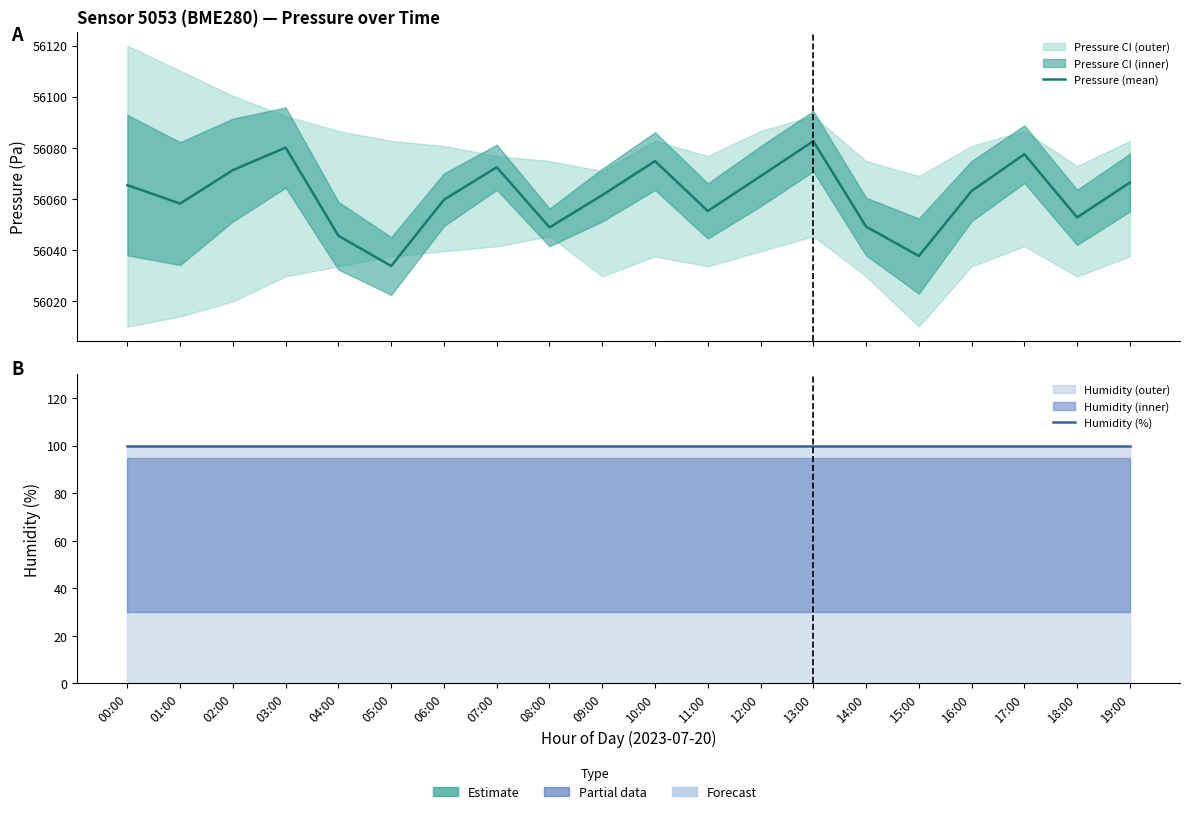

At 18:00, list the series in order from largest to smallest.

Pressure (mean), Humidity (%)